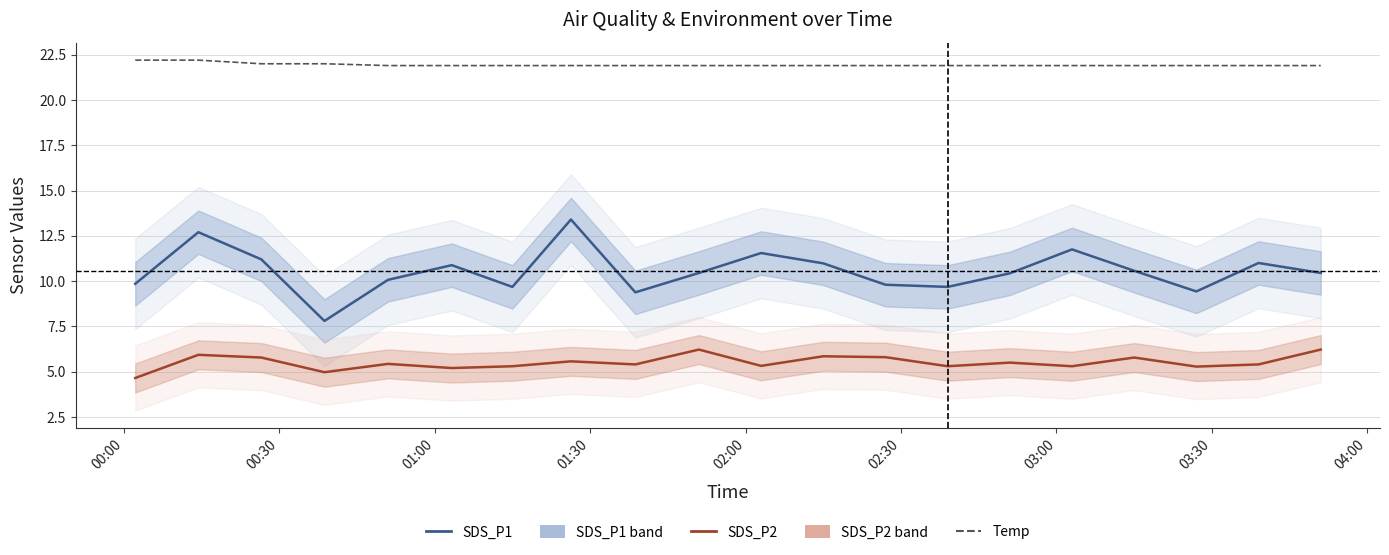

What is the smallest value displayed?

4.7